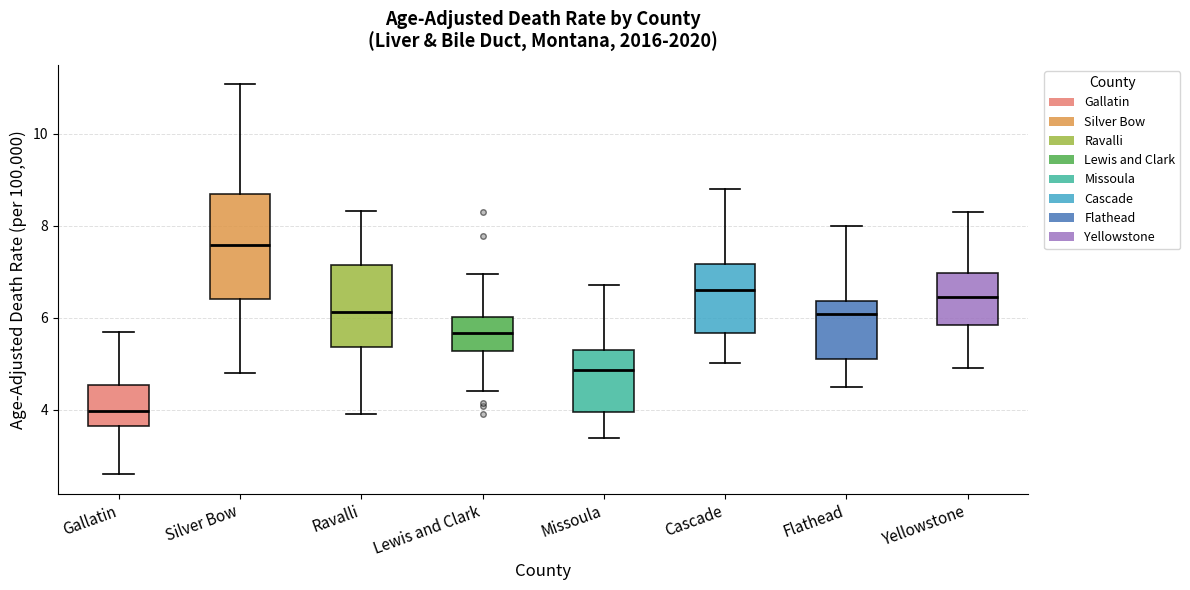

Where does the median line of the box for Cascade sit on the y-axis? The values are not printed on the chart, so give them approximately, as read against the axis.

6.6